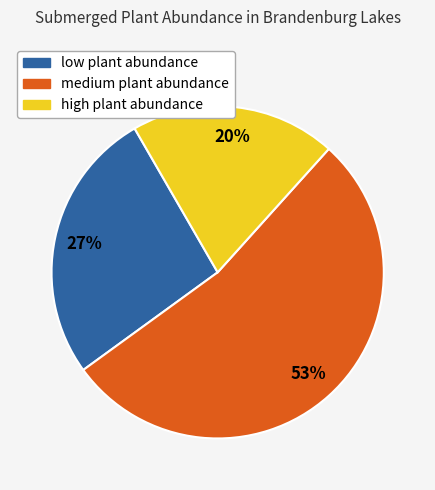

To the nearest percent, what is the difference between the high and medium slice percentages?

33%